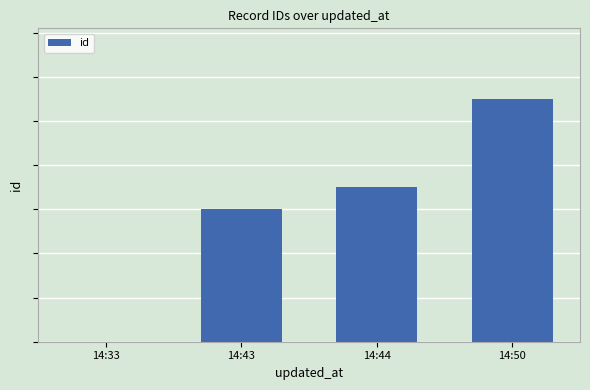

Reading left to right, what are all the values shown in this chart?

14:33=0	14:43=6	14:44=7	14:50=11